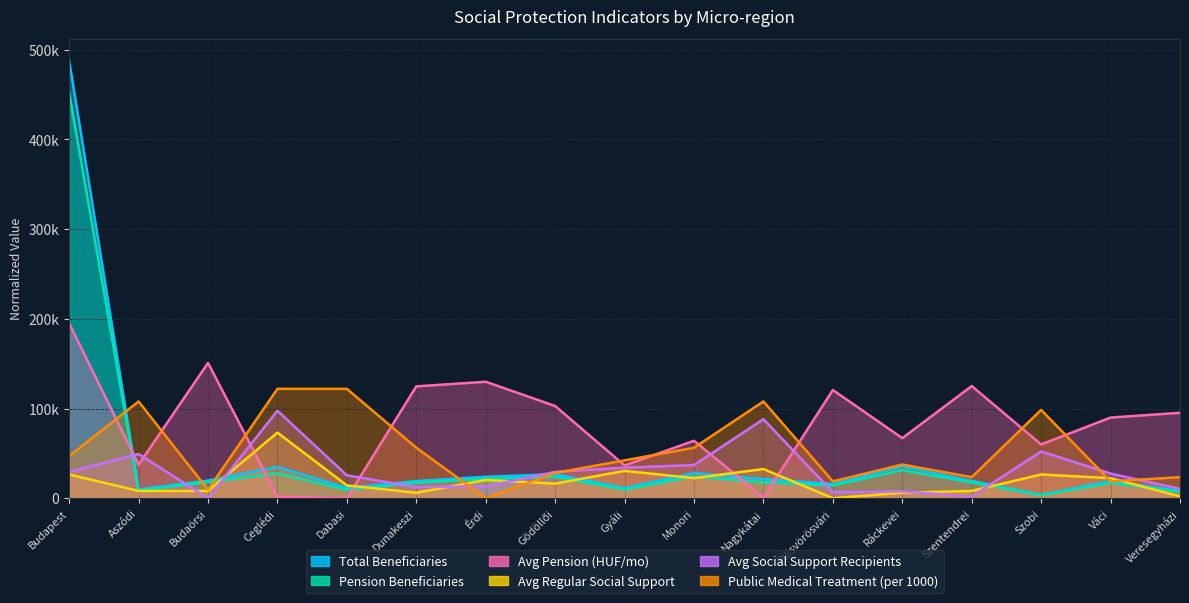

Which series has the largest total across all categories?

Avg Pension (HUF/mo)